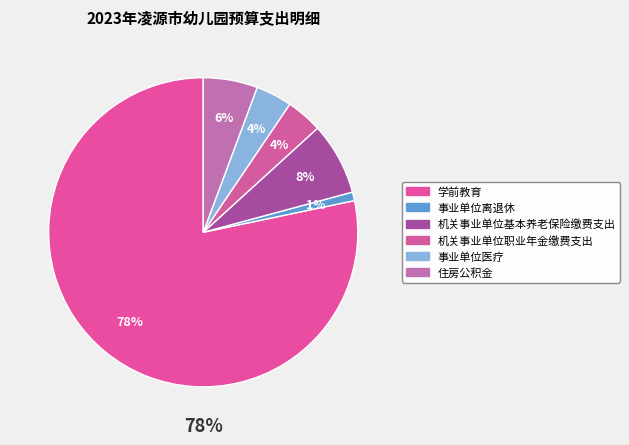

Rank the categories by value from highest to lowest.

学前教育, 机关事业单位基本养老保险缴费支出, 住房公积金, 机关事业单位职业年金缴费支出, 事业单位医疗, 事业单位离退休